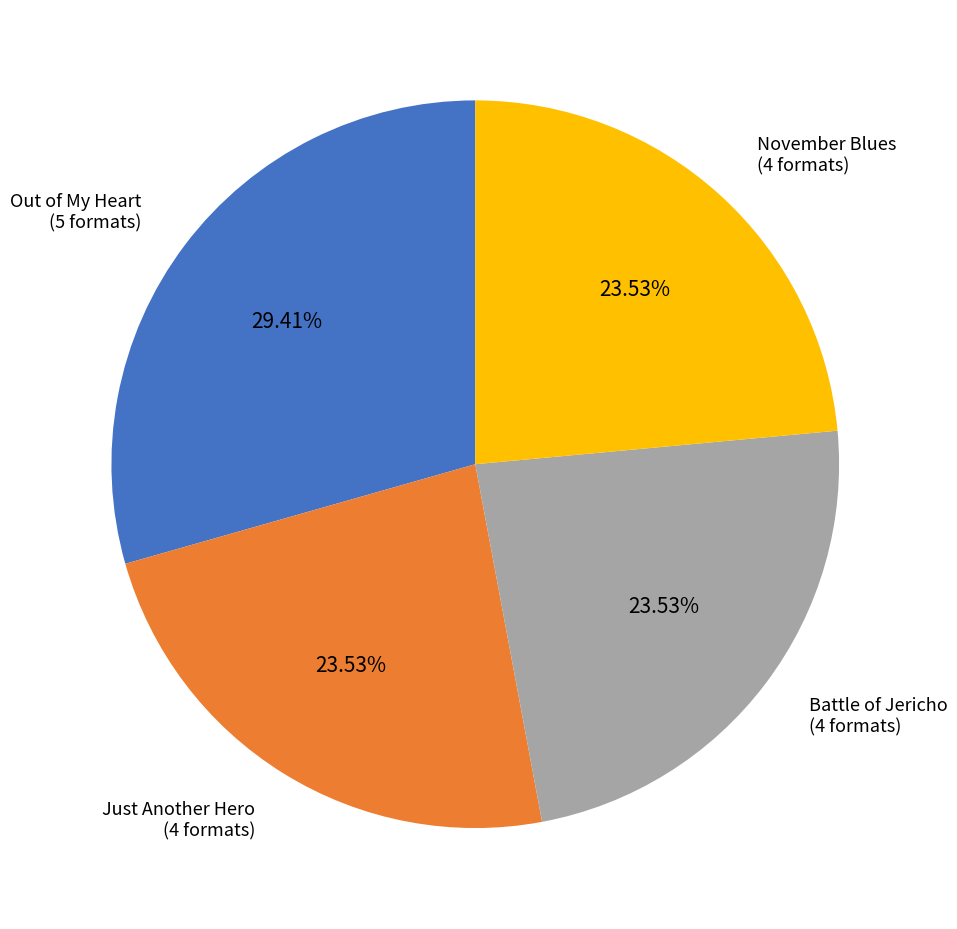

To the nearest percent, what percentage of the pie is Out of My Heart?

29%